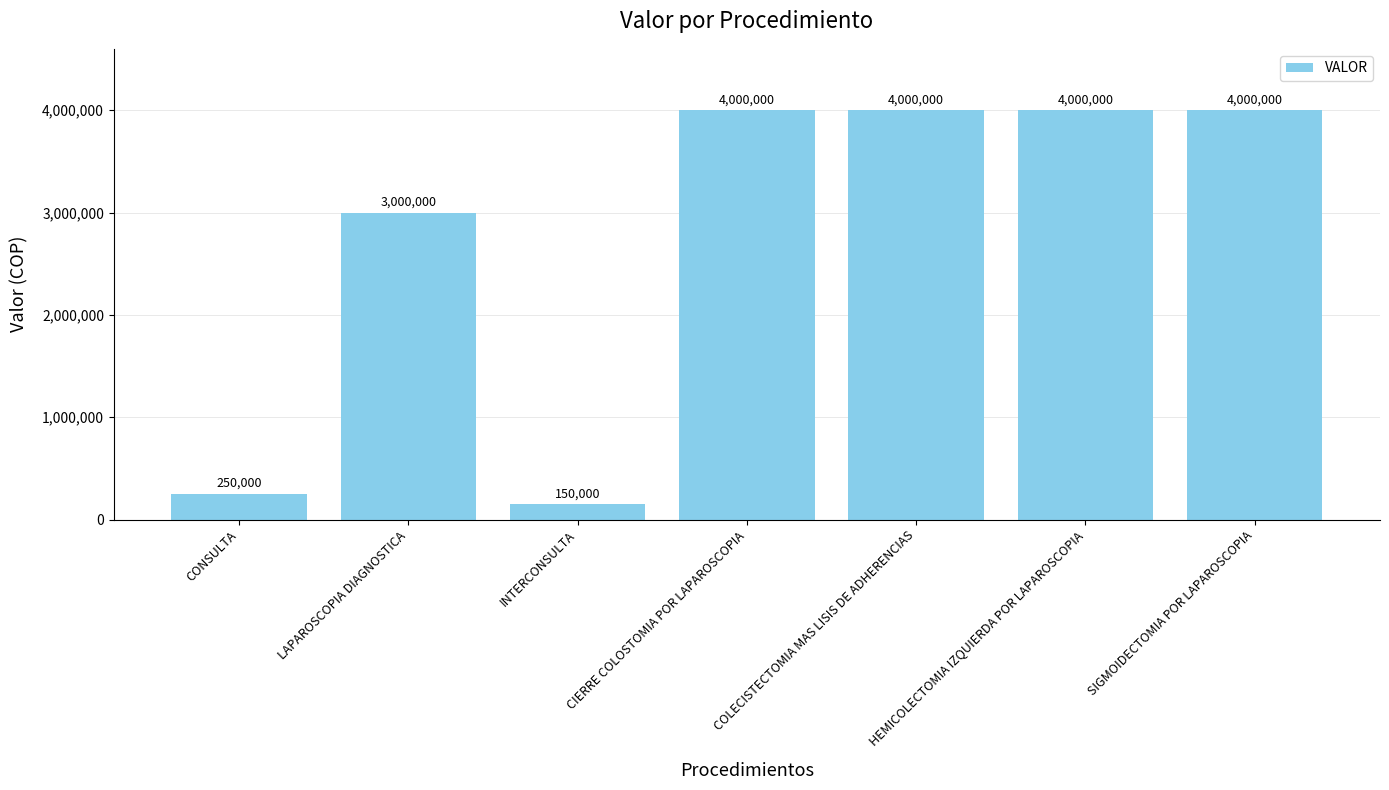

What is the smallest value displayed?

150000